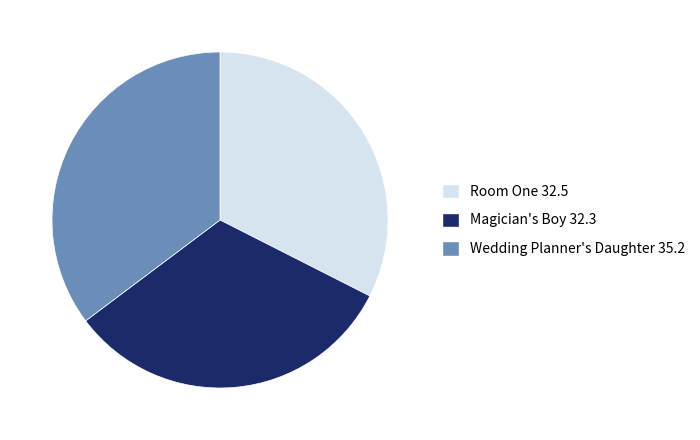

Is there any slice that represents more than half of the pie?

No